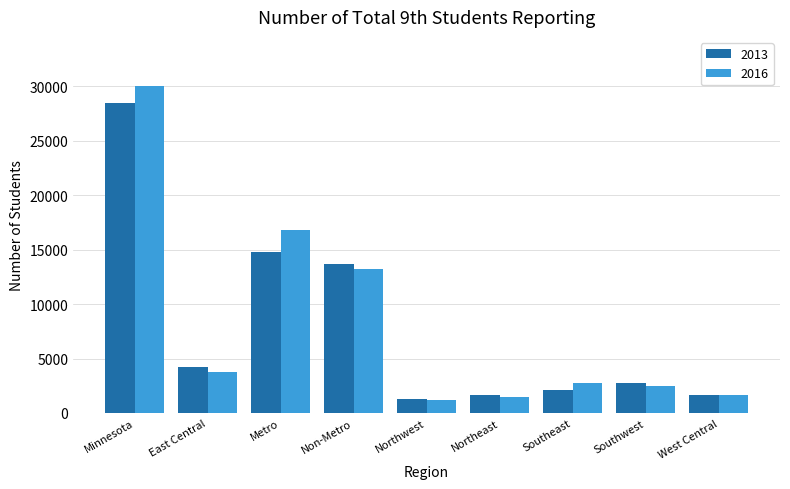

How many data points does each series have?

9